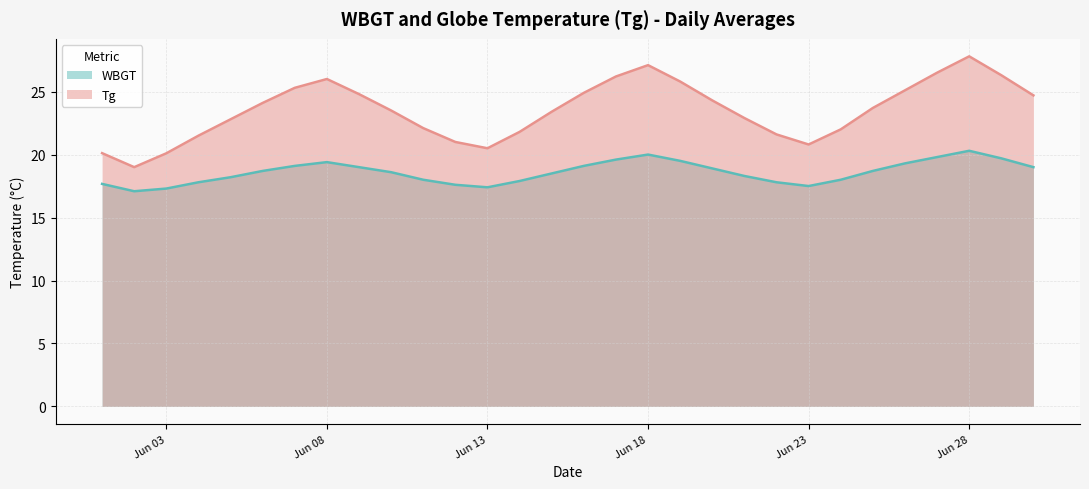

What is the difference between the maximum and minimum values in the Tg series?

8.8